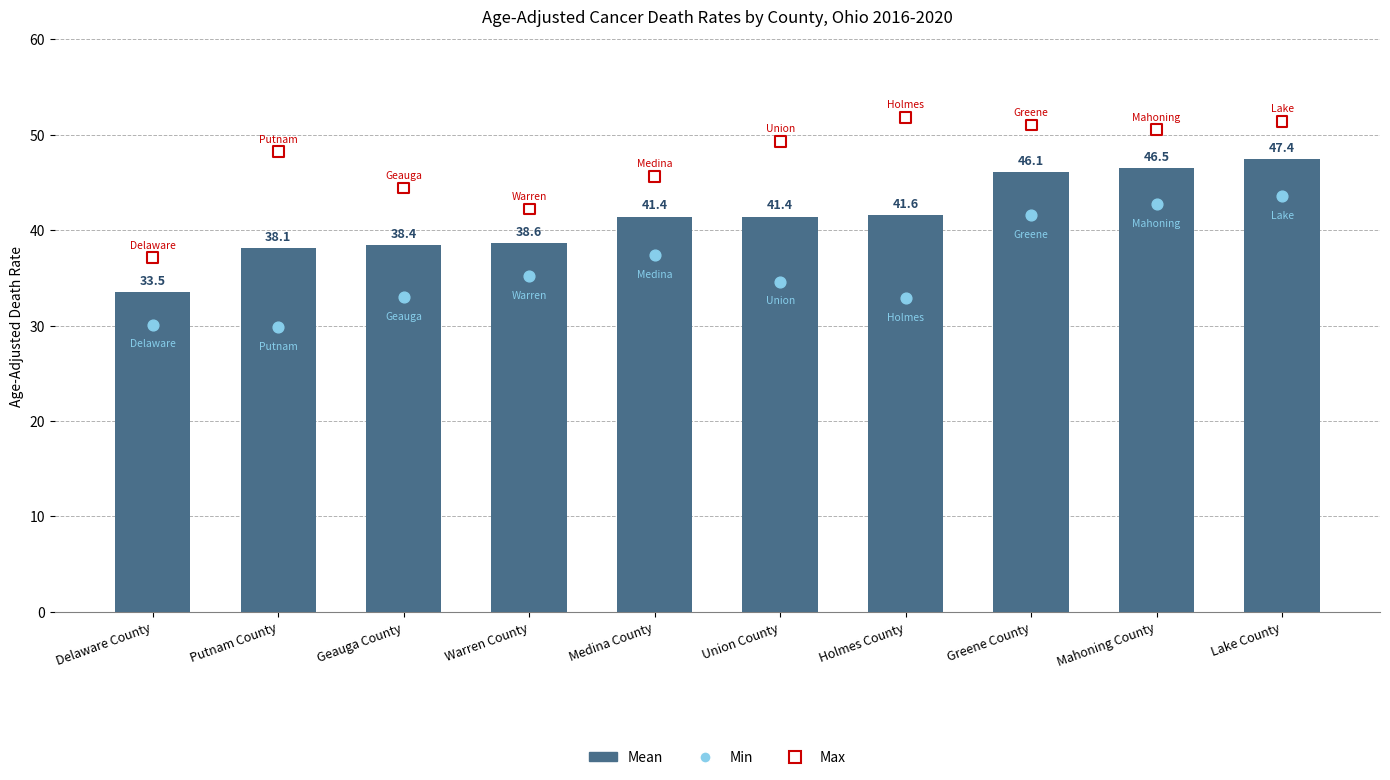

At which category is the sum across all series the highest?

Lake County